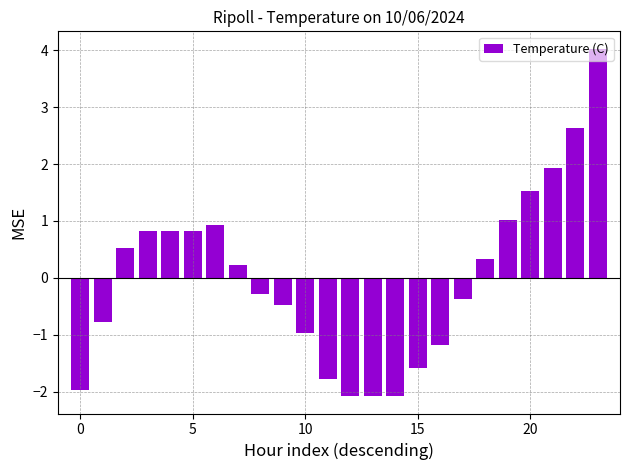

What is the difference between the second highest and minimum values?

4.7